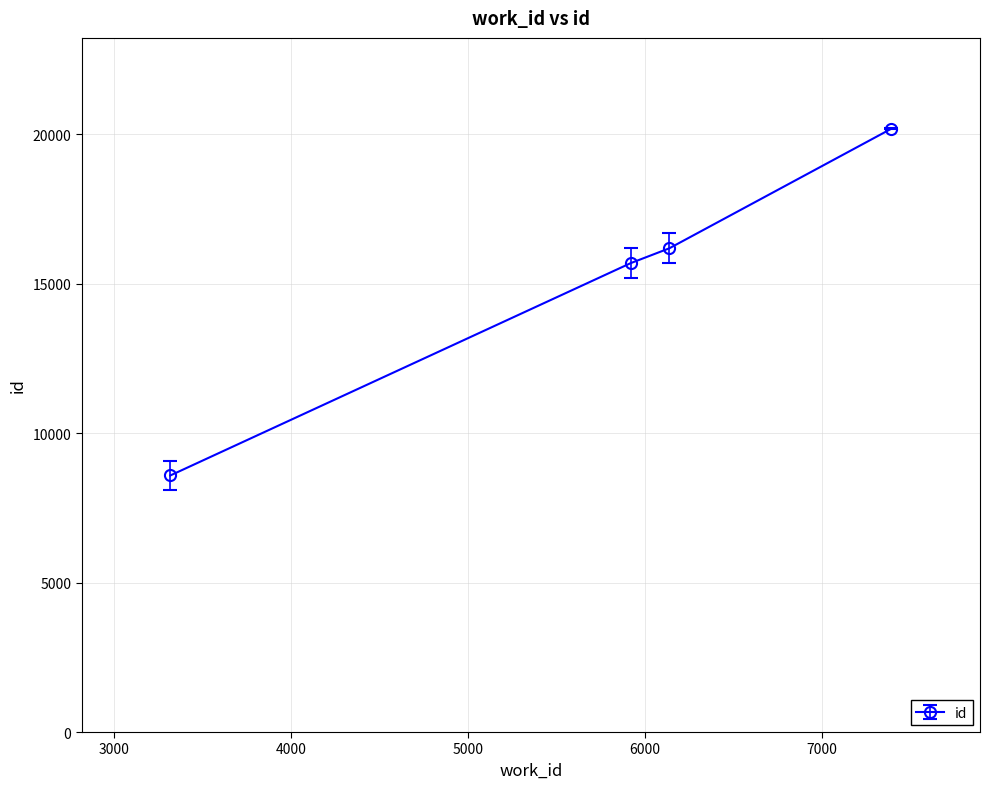

What is the sum of all values?

60660.3